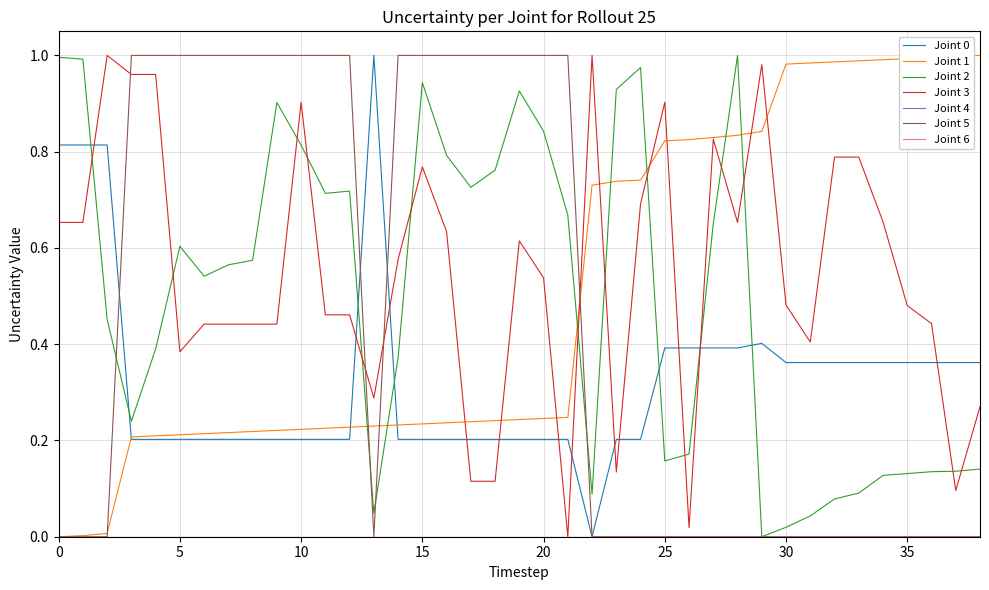

Is this an area chart (filled region under the line)?

No